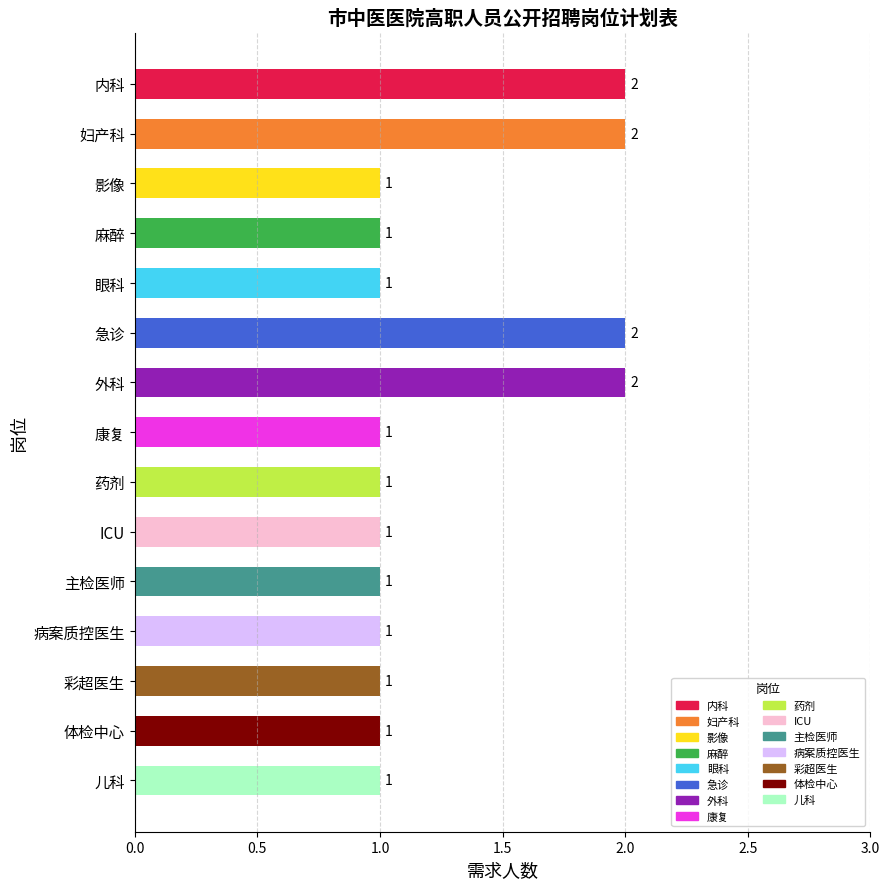

What is the sum of the values at 急诊 and 儿科?

3